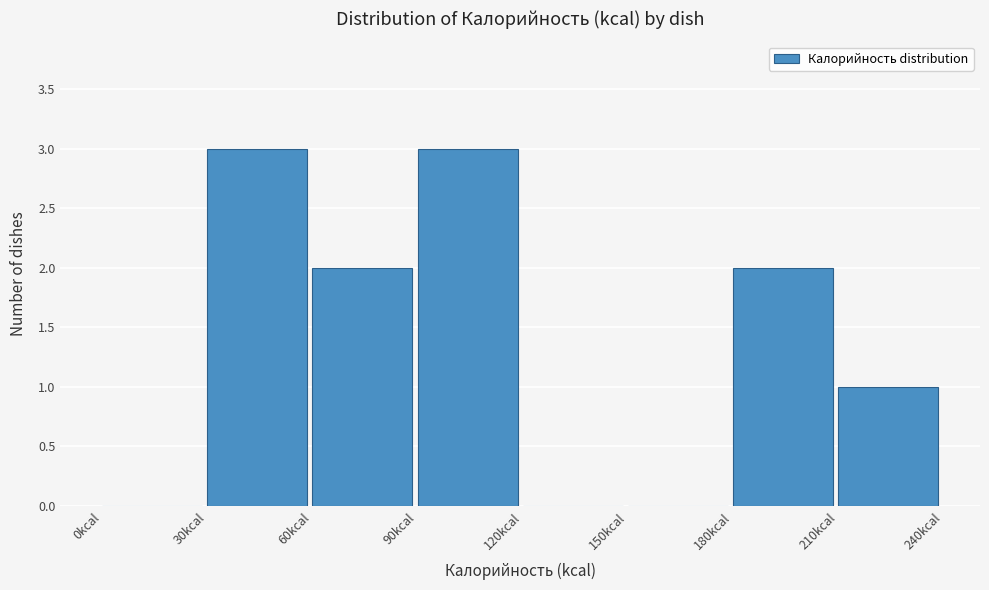

Reading left to right, transcribe this chart: for each bar, give the range it covers on the x-axis and its height. The values are not printed on the chart, so give them approximately, as read against the axis.

0 to 30: 0
30 to 60: 3
60 to 90: 2
90 to 120: 3
120 to 150: 0
150 to 180: 0
180 to 210: 2
210 to 240: 1